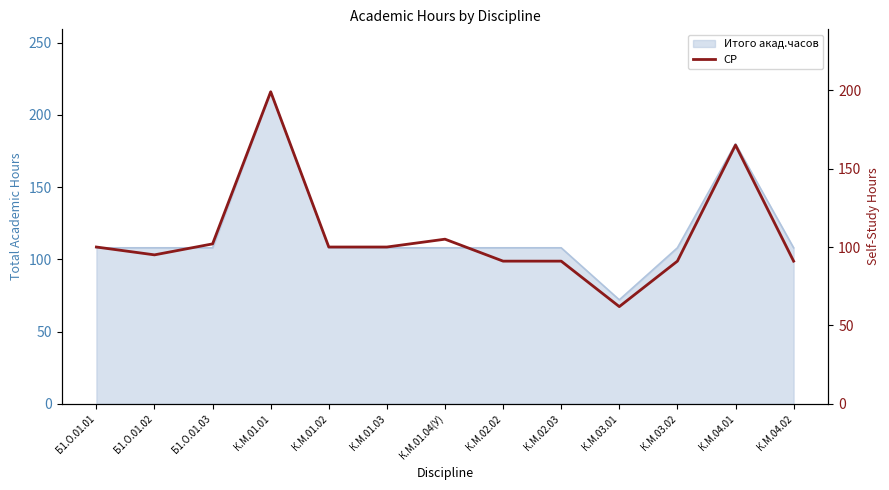

Does the chart display data point markers on the line(s)?

No